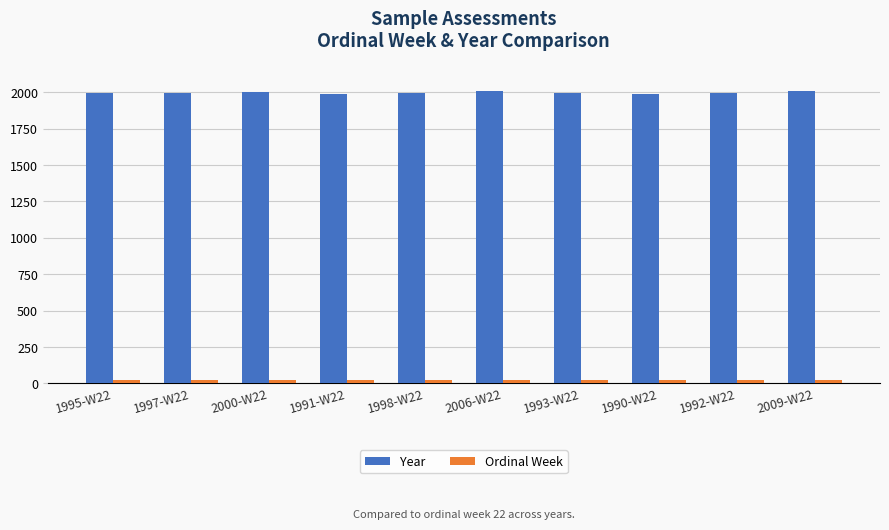

How many bars are there in each group?

2